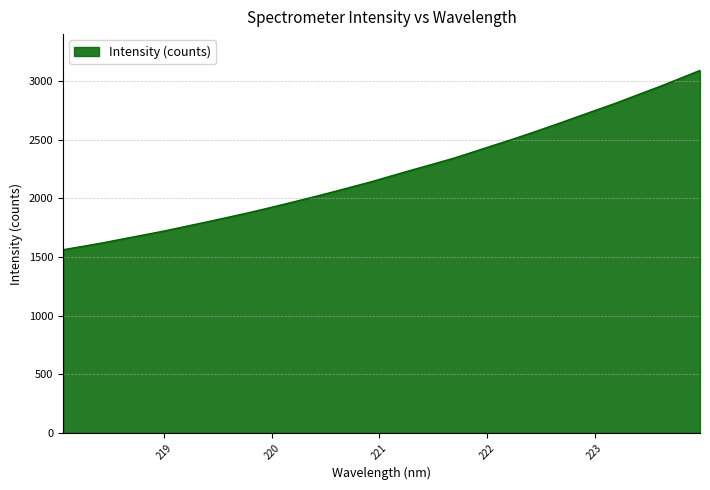

How many values exceed 2193?

16